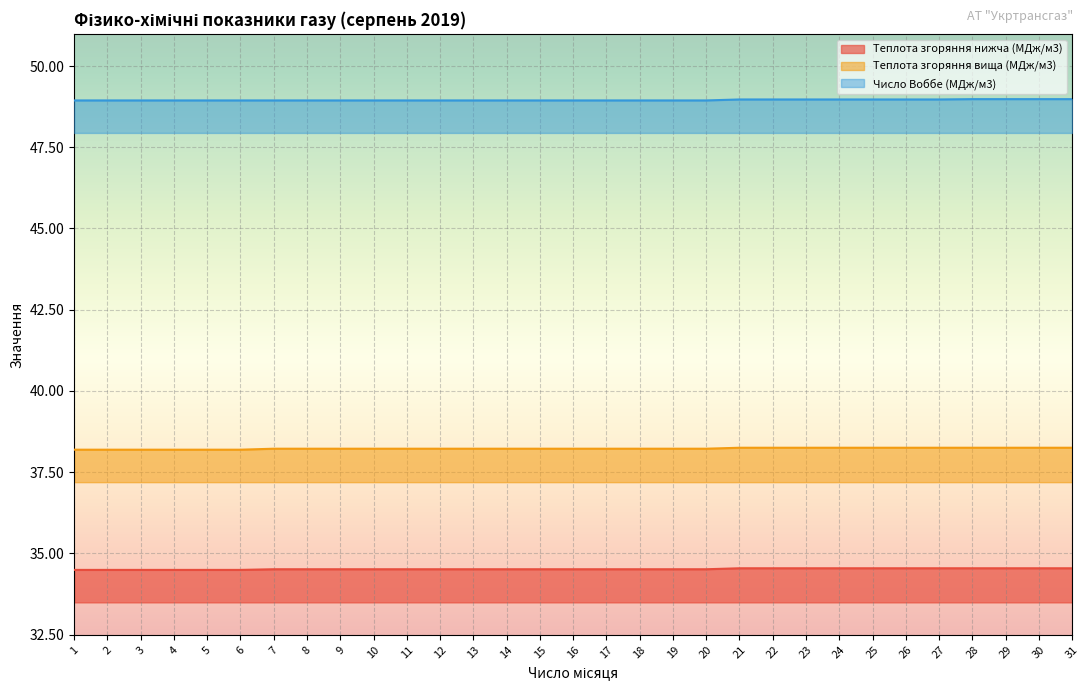

What is the sum of the Теплота згоряння нижча (ккал/м3) values at 19 and 18?

69.0